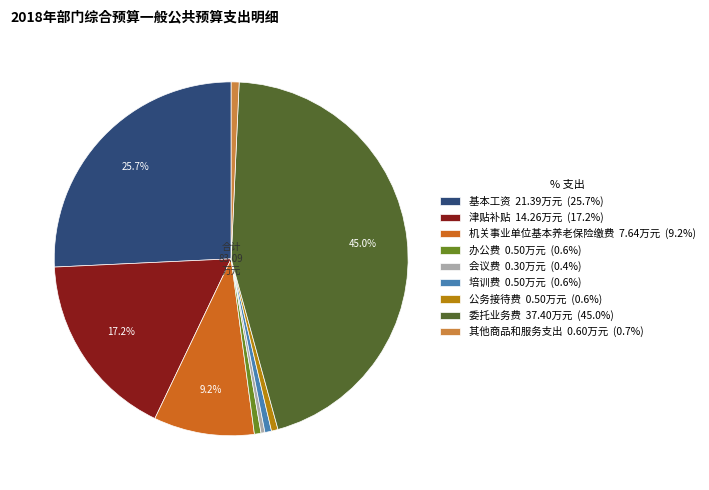

How many segments does this pie chart have?

9